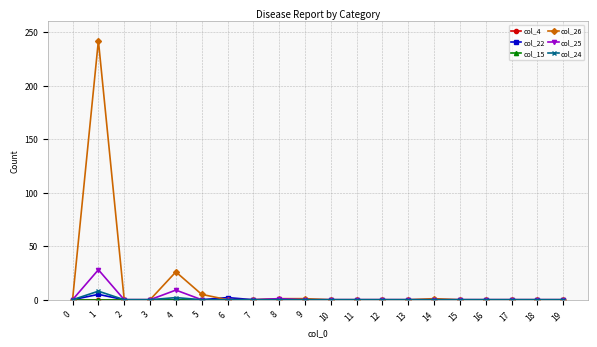

Reading left to right, what are all the values shown in this chart?

col_4: 0	0	0	0	0	0	0	0	0	0	0	0	0	0	0	0	0	0	0	0
col_22: 0	5	0	0	0	0	2	0	0	0	0	0	0	0	0	0	0	0	0	0
col_15: 0	0	0	0	0	0	0	0	0	0	0	0	0	0	0	0	0	0	0	0
col_26: 0	242	0	0	26	5	0	0	1	1	0	0	0	0	1	0	0	0	0	0
col_25: 0	28	0	0	9	0	0	0	1	0	0	0	0	0	0	0	0	0	0	0
col_24: 0	8	0	0	2	0	0	0	0	0	0	0	0	0	0	0	0	0	0	0